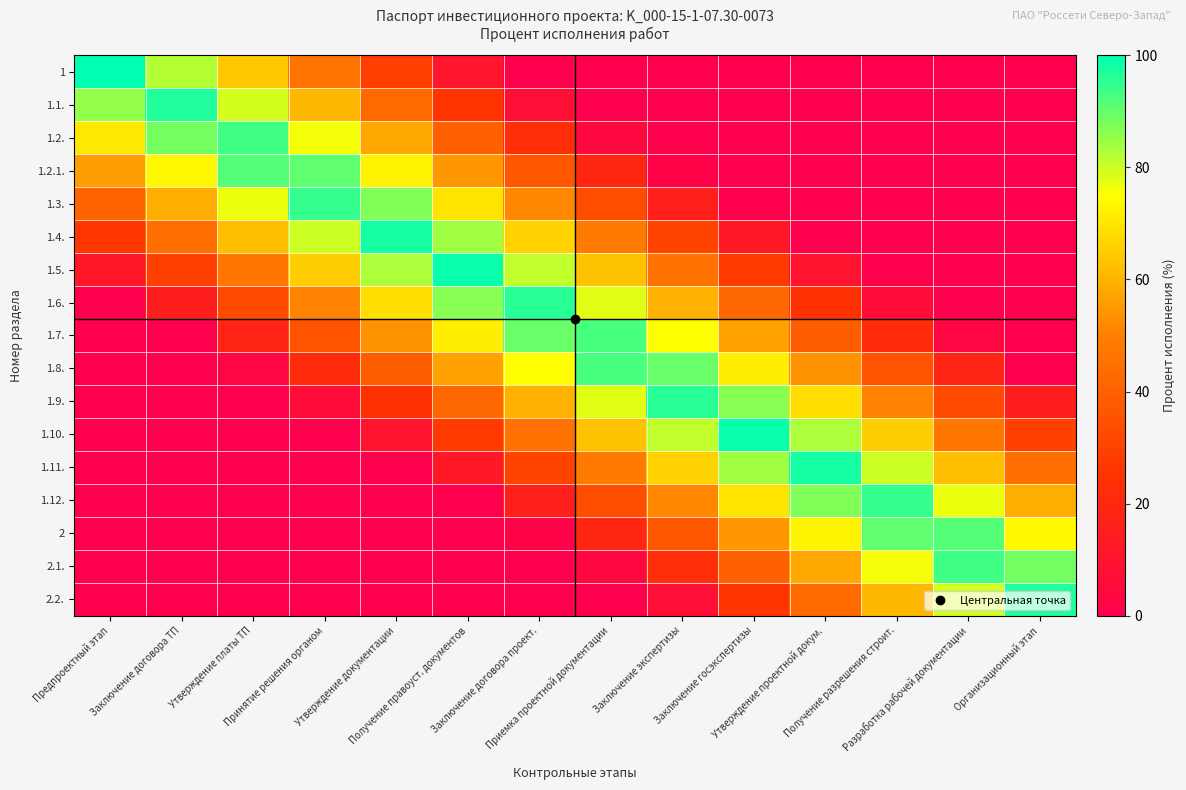

Reading right to left, what are all the values shown in this chart?

1: Организационный этап=0.0	Разработка рабочей документации=0.0	Получение разрешения строит.=0.0	Утверждение проектной докум.=0.0	Заключение госэкспертизы=0.0	Заключение экспертизы=0.0	Приемка проектной документации=0.0	Заключение договора проект.=0.0	Получение правоуст. документов=10.7	Утверждение документации=28.6	Принятие решения органом=46.4	Утверждение платы ТП=64.3	Заключение договора ТП=82.1	Предпроектный этап=100.0
1.1.: Организационный этап=0.0	Разработка рабочей документации=0.0	Получение разрешения строит.=0.0	Утверждение проектной докум.=0.0	Заключение госэкспертизы=0.0	Заключение экспертизы=0.0	Приемка проектной документации=0.0	Заключение договора проект.=7.6	Получение правоуст. документов=25.4	Утверждение документации=43.3	Принятие решения органом=61.1	Утверждение платы ТП=79.0	Заключение договора ТП=96.8	Предпроектный этап=85.3
1.2.: Организационный этап=0.0	Разработка рабочей документации=0.0	Получение разрешения строит.=0.0	Утверждение проектной докум.=0.0	Заключение госэкспертизы=0.0	Заключение экспертизы=0.0	Приемка проектной документации=4.4	Заключение договора проект.=22.3	Получение правоуст. документов=40.1	Утверждение документации=58.0	Принятие решения органом=75.8	Утверждение платы ТП=93.7	Заключение договора ТП=88.4	Предпроектный этап=70.6
1.2.1.: Организационный этап=0.0	Разработка рабочей документации=0.0	Получение разрешения строит.=0.0	Утверждение проектной докум.=0.0	Заключение госэкспертизы=0.0	Заключение экспертизы=1.3	Приемка проектной документации=19.1	Заключение договора проект.=37.0	Получение правоуст. документов=54.8	Утверждение документации=72.7	Принятие решения органом=90.5	Утверждение платы ТП=91.6	Заключение договора ТП=73.7	Предпроектный этап=55.9
1.3.: Организационный этап=0.0	Разработка рабочей документации=0.0	Получение разрешения строит.=0.0	Утверждение проектной докум.=0.0	Заключение госэкспертизы=0.0	Заключение экспертизы=16.0	Приемка проектной документации=33.8	Заключение договора проект.=51.7	Получение правоуст. документов=69.5	Утверждение документации=87.4	Принятие решения органом=94.7	Утверждение платы ТП=76.9	Заключение договора ТП=59.0	Предпроектный этап=41.2
1.4.: Организационный этап=0.0	Разработка рабочей документации=0.0	Получение разрешения строит.=0.0	Утверждение проектной докум.=0.0	Заключение госэкспертизы=12.8	Заключение экспертизы=30.7	Приемка проектной документации=48.5	Заключение договора проект.=66.4	Получение правоуст. документов=84.2	Утверждение документации=97.9	Принятие решения органом=80.0	Утверждение платы ТП=62.2	Заключение договора ТП=44.3	Предпроектный этап=26.5
1.5.: Организационный этап=0.0	Разработка рабочей документации=0.0	Получение разрешения строит.=0.0	Утверждение проектной докум.=9.7	Заключение госэкспертизы=27.5	Заключение экспертизы=45.4	Приемка проектной документации=63.2	Заключение договора проект.=81.1	Получение правоуст. документов=98.9	Утверждение документации=83.2	Принятие решения органом=65.3	Утверждение платы ТП=47.5	Заключение договора ТП=29.6	Предпроектный этап=11.8
1.6.: Организационный этап=0.0	Разработка рабочей документации=0.0	Получение разрешения строит.=6.5	Утверждение проектной докум.=24.4	Заключение госэкспертизы=42.2	Заключение экспертизы=60.1	Приемка проектной документации=77.9	Заключение договора проект.=95.8	Получение правоуст. документов=86.3	Утверждение документации=68.5	Принятие решения органом=50.6	Утверждение платы ТП=32.8	Заключение договора ТП=14.9	Предпроектный этап=0.0
1.7.: Организационный этап=0.0	Разработка рабочей документации=3.4	Получение разрешения строит.=21.2	Утверждение проектной докум.=39.1	Заключение госэкспертизы=56.9	Заключение экспертизы=74.8	Приемка проектной документации=92.6	Заключение договора проект.=89.5	Получение правоуст. документов=71.6	Утверждение документации=53.8	Принятие решения органом=35.9	Утверждение платы ТП=18.1	Заключение договора ТП=0.2	Предпроектный этап=0.0
1.8.: Организационный этап=0.2	Разработка рабочей документации=18.1	Получение разрешения строит.=35.9	Утверждение проектной докум.=53.8	Заключение госэкспертизы=71.6	Заключение экспертизы=89.5	Приемка проектной документации=92.6	Заключение договора проект.=74.8	Получение правоуст. документов=56.9	Утверждение документации=39.1	Принятие решения органом=21.2	Утверждение платы ТП=3.4	Заключение договора ТП=0.0	Предпроектный этап=0.0
1.9.: Организационный этап=14.9	Разработка рабочей документации=32.8	Получение разрешения строит.=50.6	Утверждение проектной докум.=68.5	Заключение госэкспертизы=86.3	Заключение экспертизы=95.8	Приемка проектной документации=77.9	Заключение договора проект.=60.1	Получение правоуст. документов=42.2	Утверждение документации=24.4	Принятие решения органом=6.5	Утверждение платы ТП=0.0	Заключение договора ТП=0.0	Предпроектный этап=0.0
1.10.: Организационный этап=29.6	Разработка рабочей документации=47.5	Получение разрешения строит.=65.3	Утверждение проектной докум.=83.2	Заключение госэкспертизы=98.9	Заключение экспертизы=81.1	Приемка проектной документации=63.2	Заключение договора проект.=45.4	Получение правоуст. документов=27.5	Утверждение документации=9.7	Принятие решения органом=0.0	Утверждение платы ТП=0.0	Заключение договора ТП=0.0	Предпроектный этап=0.0
1.11.: Организационный этап=44.3	Разработка рабочей документации=62.2	Получение разрешения строит.=80.0	Утверждение проектной докум.=97.9	Заключение госэкспертизы=84.2	Заключение экспертизы=66.4	Приемка проектной документации=48.5	Заключение договора проект.=30.7	Получение правоуст. документов=12.8	Утверждение документации=0.0	Принятие решения органом=0.0	Утверждение платы ТП=0.0	Заключение договора ТП=0.0	Предпроектный этап=0.0
1.12.: Организационный этап=59.0	Разработка рабочей документации=76.9	Получение разрешения строит.=94.7	Утверждение проектной докум.=87.4	Заключение госэкспертизы=69.5	Заключение экспертизы=51.7	Приемка проектной документации=33.8	Заключение договора проект.=16.0	Получение правоуст. документов=0.0	Утверждение документации=0.0	Принятие решения органом=0.0	Утверждение платы ТП=0.0	Заключение договора ТП=0.0	Предпроектный этап=0.0
2: Организационный этап=73.7	Разработка рабочей документации=91.6	Получение разрешения строит.=90.5	Утверждение проектной докум.=72.7	Заключение госэкспертизы=54.8	Заключение экспертизы=37.0	Приемка проектной документации=19.1	Заключение договора проект.=1.3	Получение правоуст. документов=0.0	Утверждение документации=0.0	Принятие решения органом=0.0	Утверждение платы ТП=0.0	Заключение договора ТП=0.0	Предпроектный этап=0.0
2.1.: Организационный этап=88.4	Разработка рабочей документации=93.7	Получение разрешения строит.=75.8	Утверждение проектной докум.=58.0	Заключение госэкспертизы=40.1	Заключение экспертизы=22.3	Приемка проектной документации=4.4	Заключение договора проект.=0.0	Получение правоуст. документов=0.0	Утверждение документации=0.0	Принятие решения органом=0.0	Утверждение платы ТП=0.0	Заключение договора ТП=0.0	Предпроектный этап=0.0
2.2.: Организационный этап=96.8	Разработка рабочей документации=79.0	Получение разрешения строит.=61.1	Утверждение проектной докум.=43.3	Заключение госэкспертизы=25.4	Заключение экспертизы=7.6	Приемка проектной документации=0.0	Заключение договора проект.=0.0	Получение правоуст. документов=0.0	Утверждение документации=0.0	Принятие решения органом=0.0	Утверждение платы ТП=0.0	Заключение договора ТП=0.0	Предпроектный этап=0.0